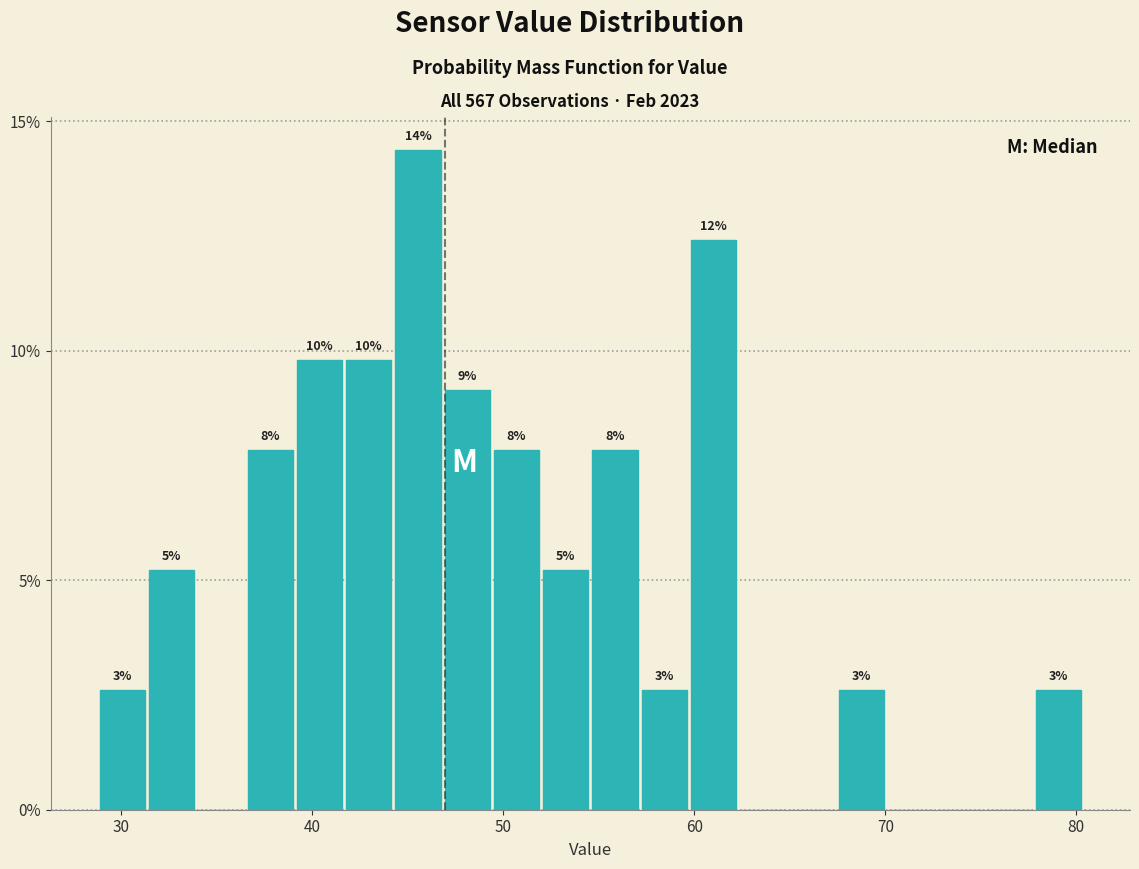

Around what value on the x-axis is the tallest bar? Give the approximate position of its centre, as read against the axis.

46